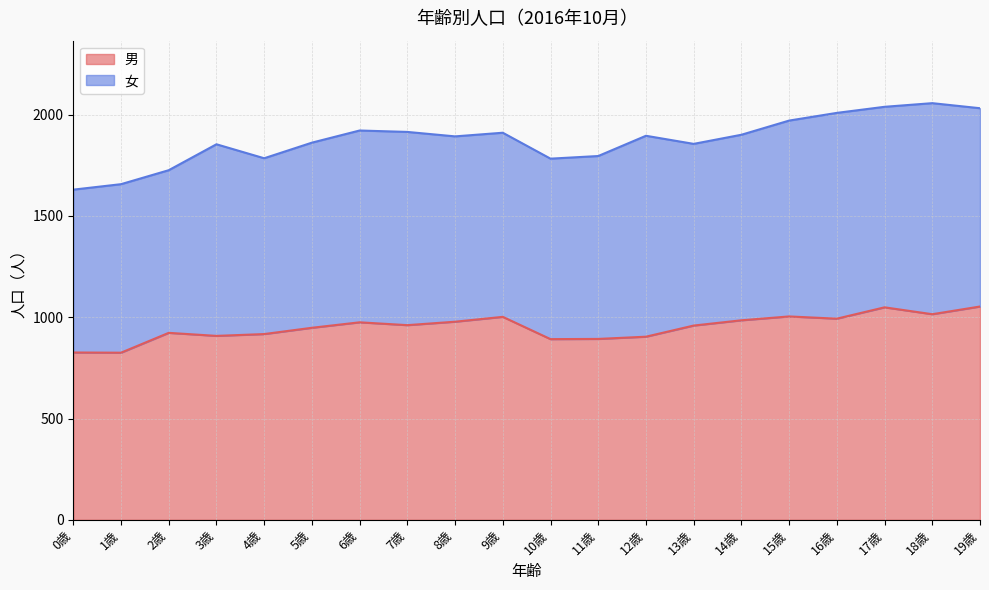

True or false: there are more than 0 points higher than both neighbors.

True